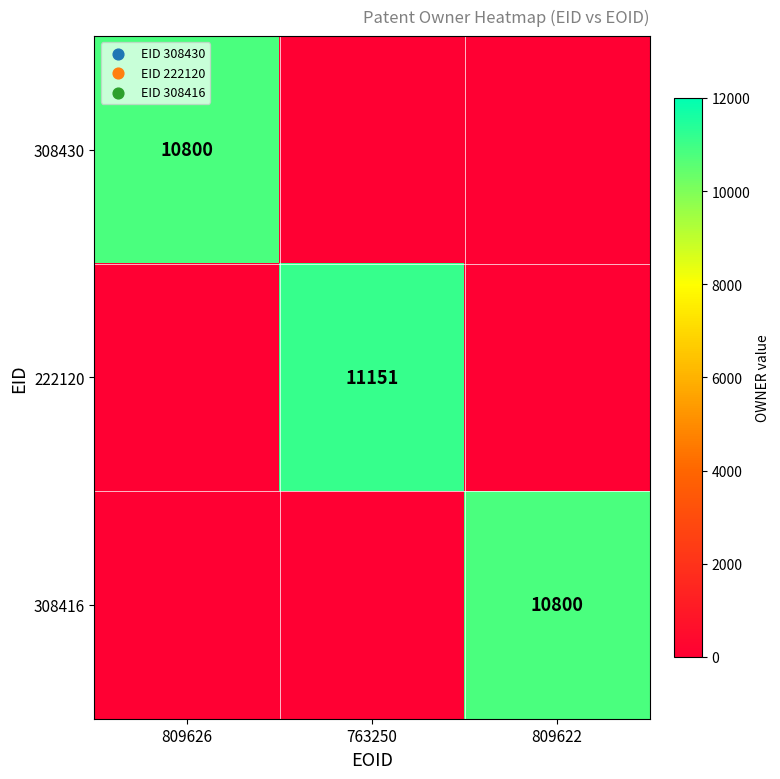

At how many categories does at least one series exceed 4600?

3